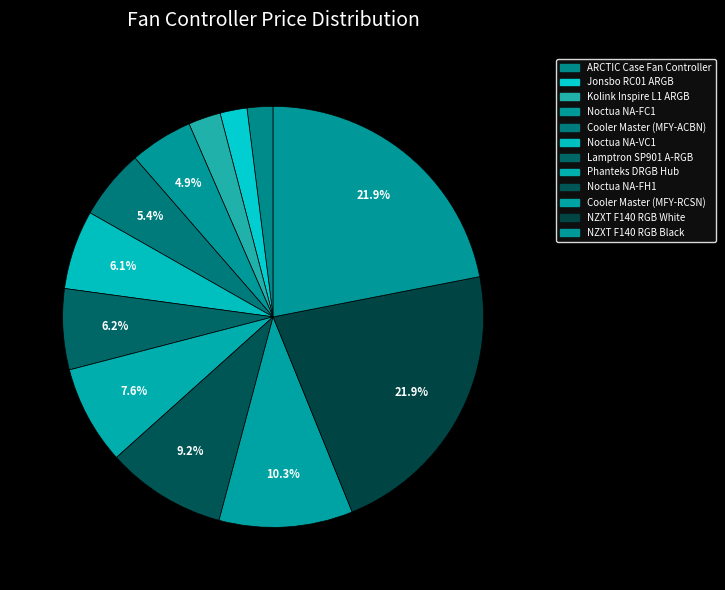

Does Jonsbo RC01 ARGB account for over 50% of the chart?

No